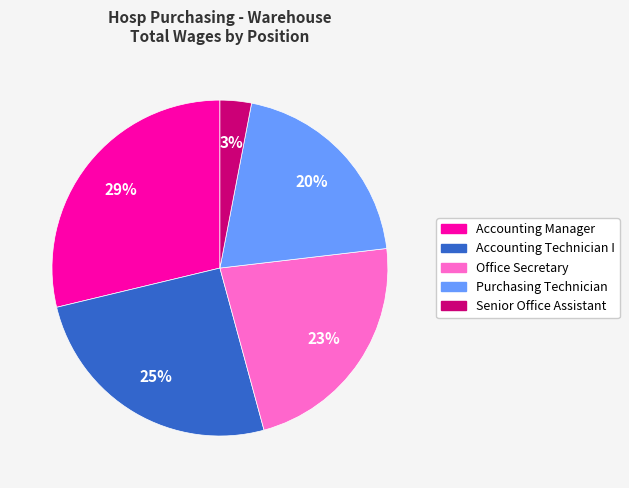

True or false: Senior Office Assistant accounts for 11% of the total.

False